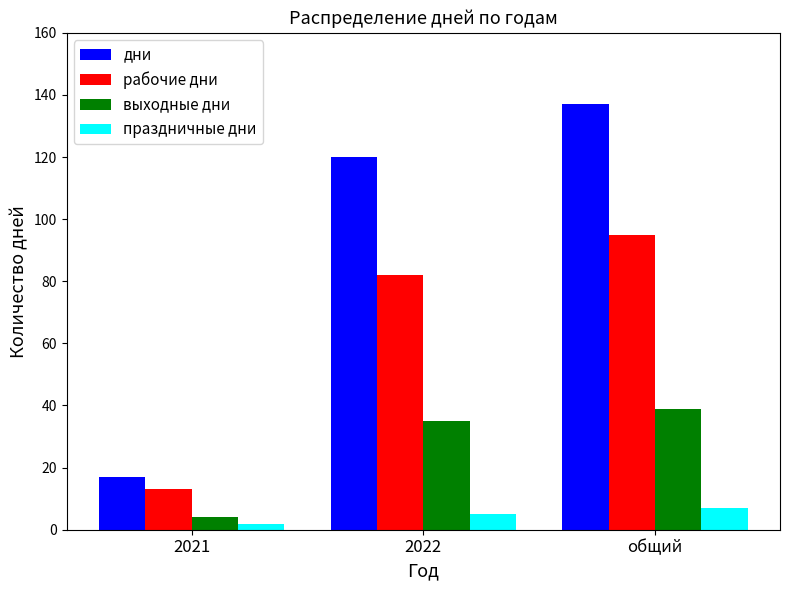

Between 2021 and общий, which series saw the biggest shift?

дни